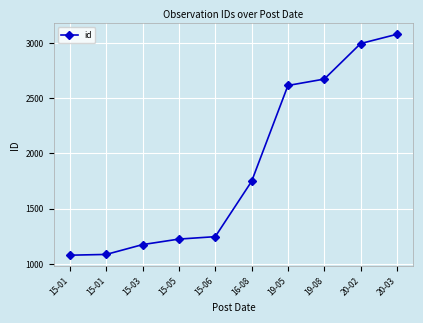

At which label is the value closest to 2079?

16-08